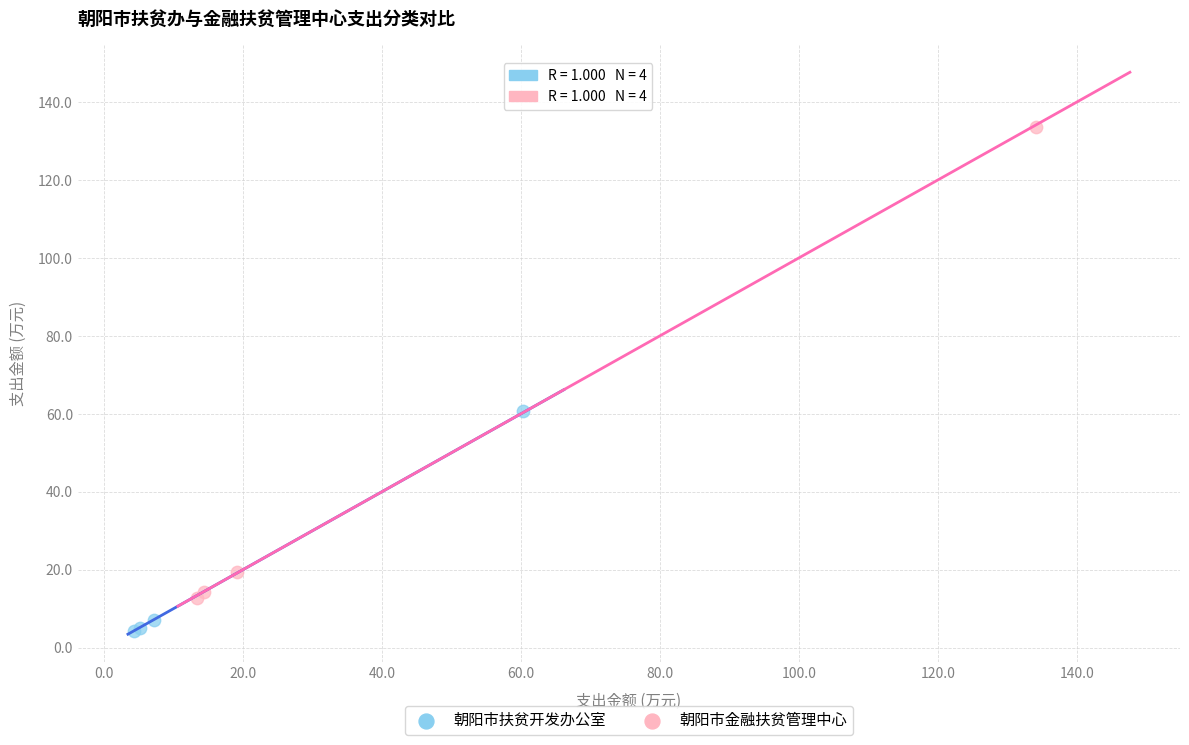

Which series has the largest Y range (max minus min)?

朝阳市金融扶贫管理中心